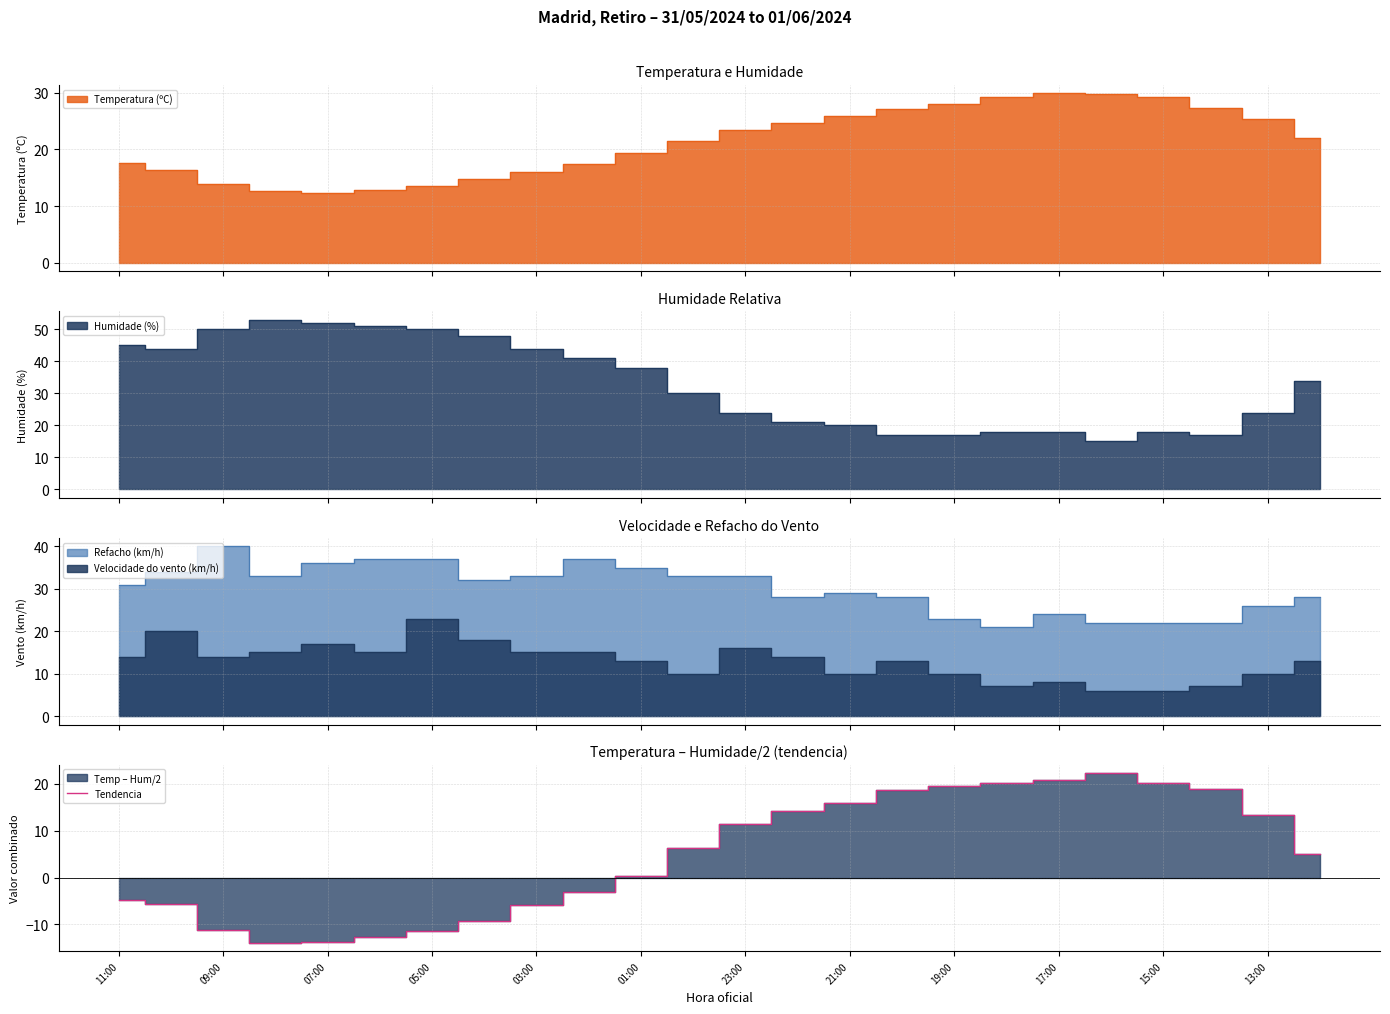

Is it true that Tendencia equals -1.0 at 11:00?

False